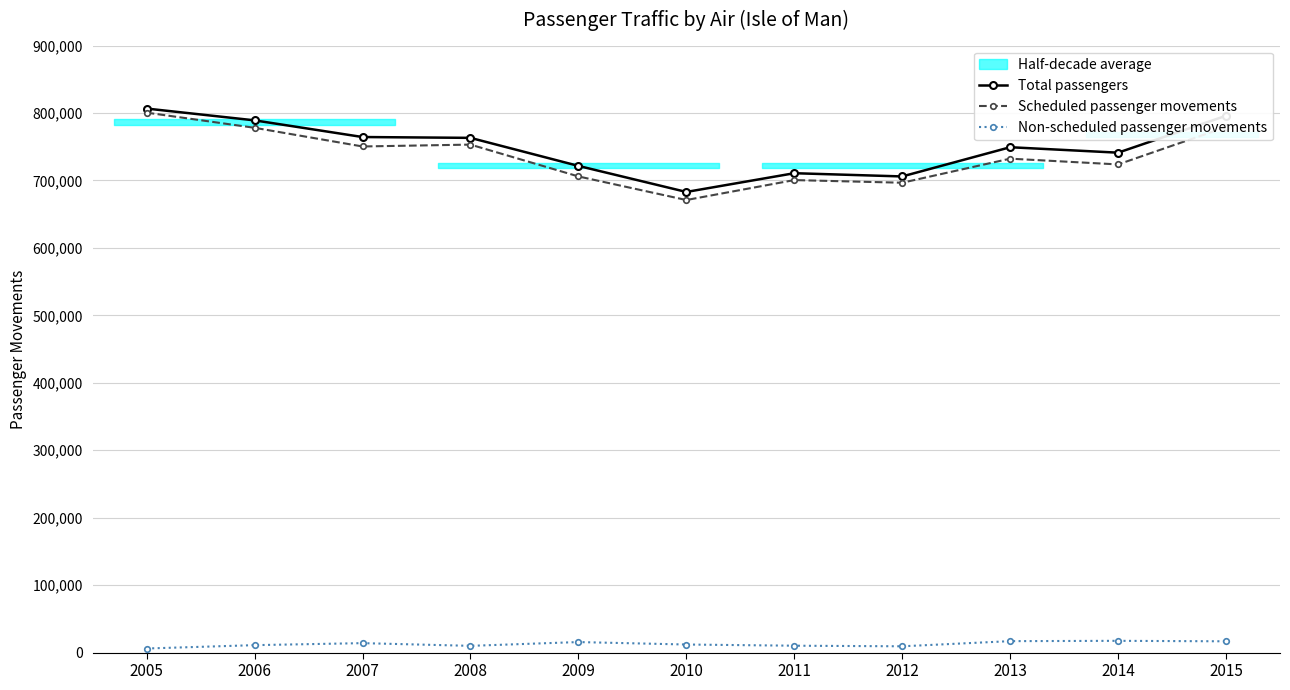

How many categories are shown in the chart?

11